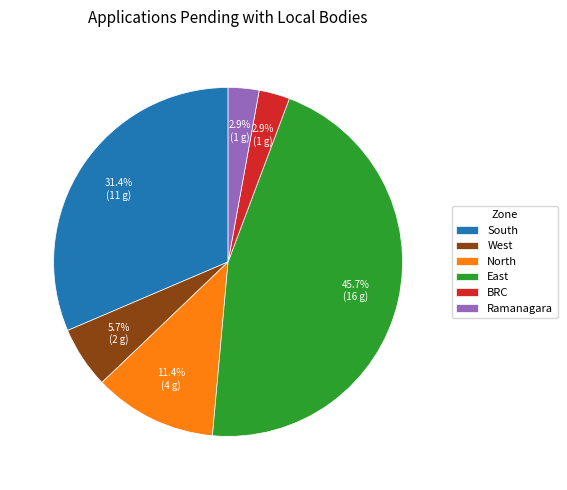

Which category has the biggest portion of the pie?

East